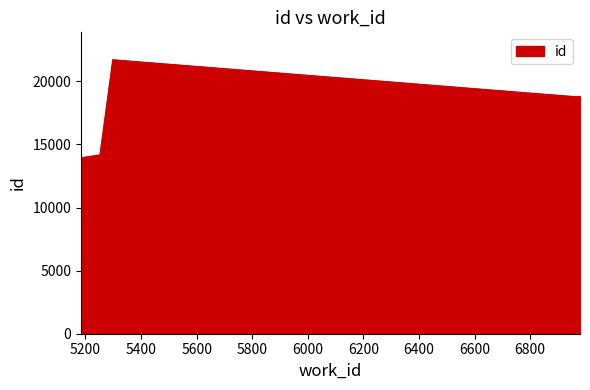

True or false: the data shows 14173 at 5252.

True